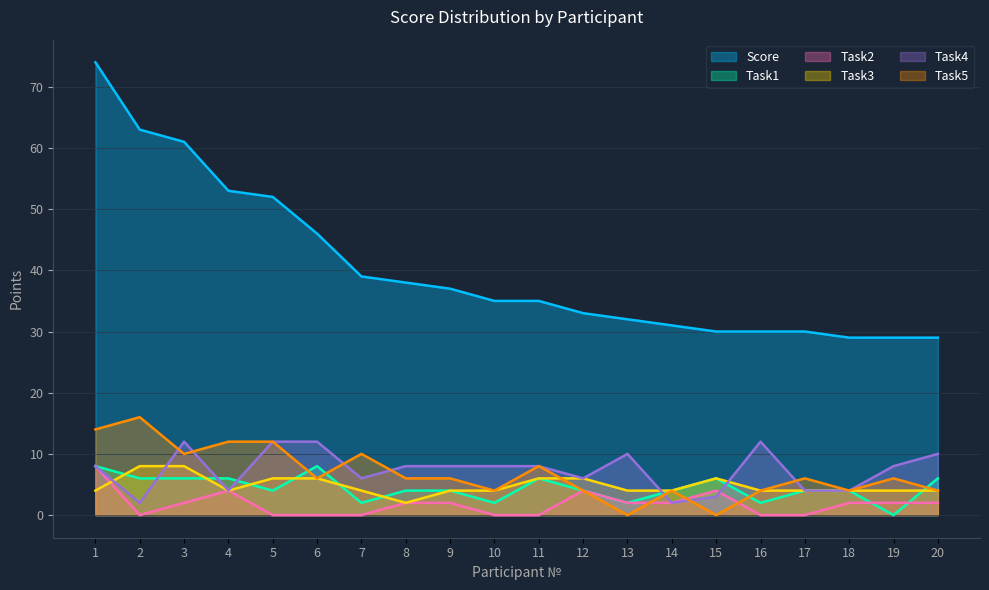

Reading left to right, list all the values displayed in this chart.

Score: 74	63	61	53	52	46	39	38	37	35	35	33	32	31	30	30	30	29	29	29
Task1: 8	6	6	6	4	8	2	4	4	2	6	4	2	4	6	2	4	4	0	6
Task2: 8	0	2	4	0	0	0	2	2	0	0	4	2	2	4	0	0	2	2	2
Task3: 4	8	8	4	6	6	4	2	4	4	6	6	4	4	6	4	4	4	4	4
Task4: 8	2	12	4	12	12	6	8	8	8	8	6	10	2	3	12	4	4	8	10
Task5: 14	16	10	12	12	6	10	6	6	4	8	4	0	4	0	4	6	4	6	4